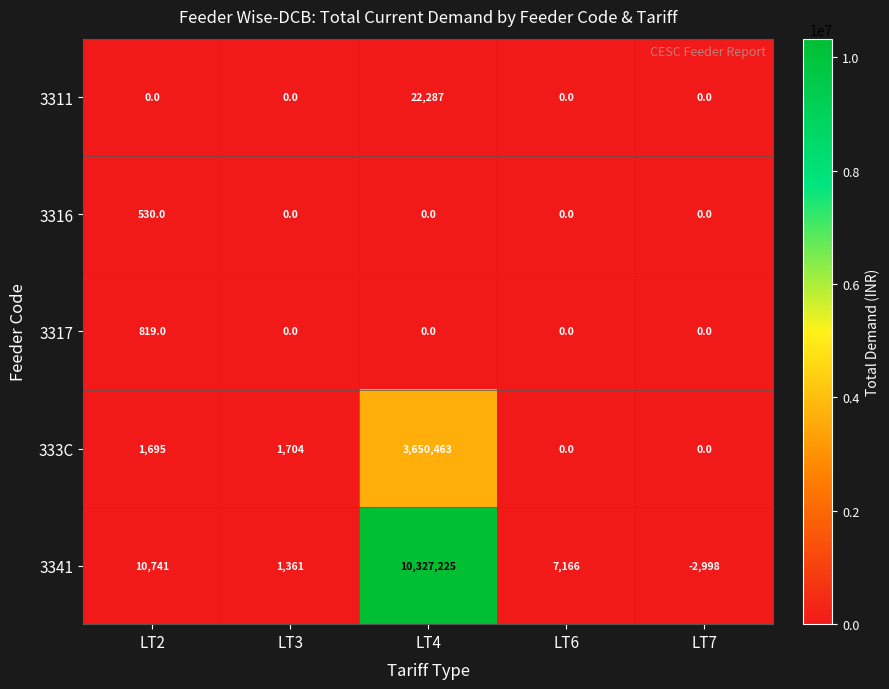

What is the difference between the maximum and second lowest values in the 3341 series?

10325864